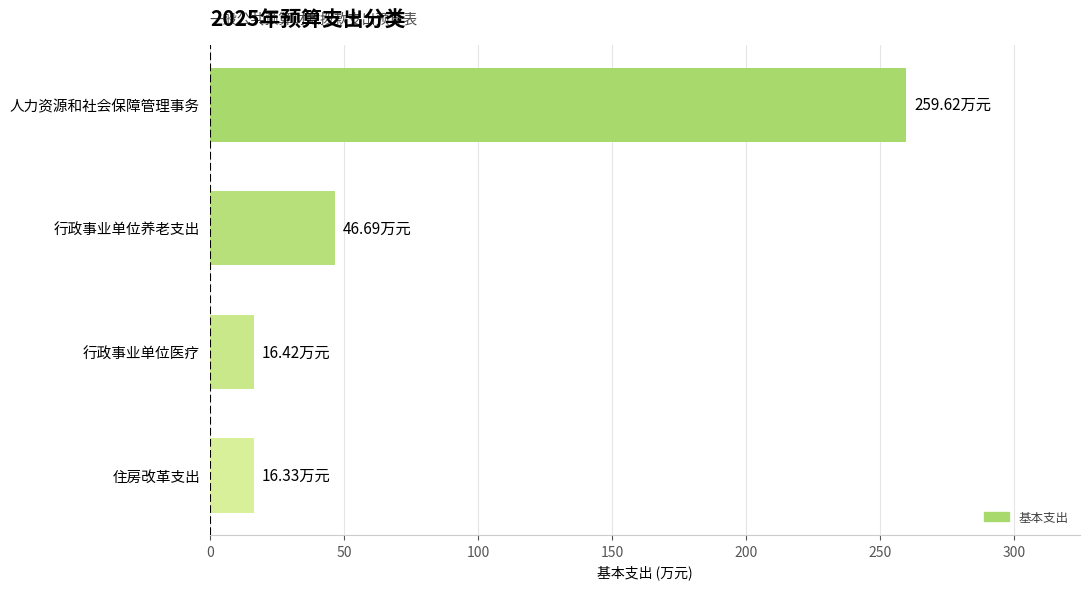

At which category does the chart reach its peak across all series?

人力资源和社会保障管理事务